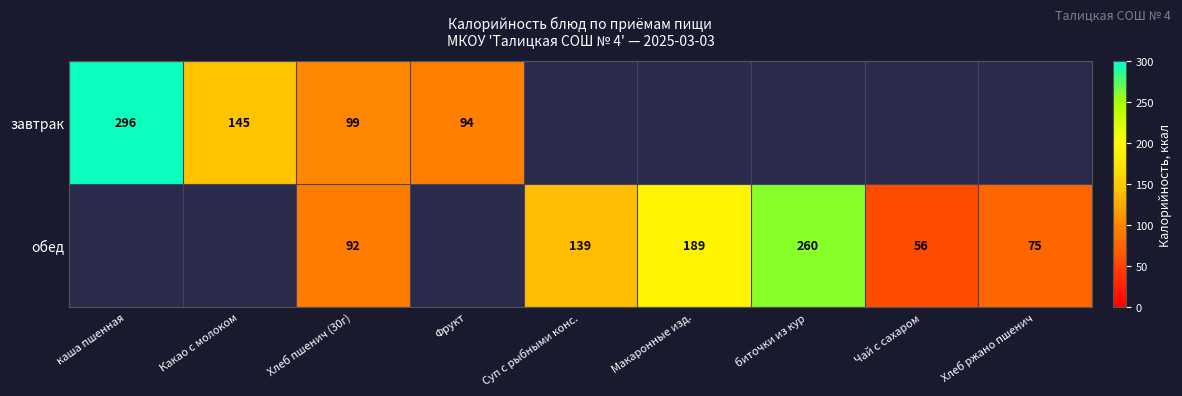

What is the total value across all series at Хлеб пшенич (30г)?

191